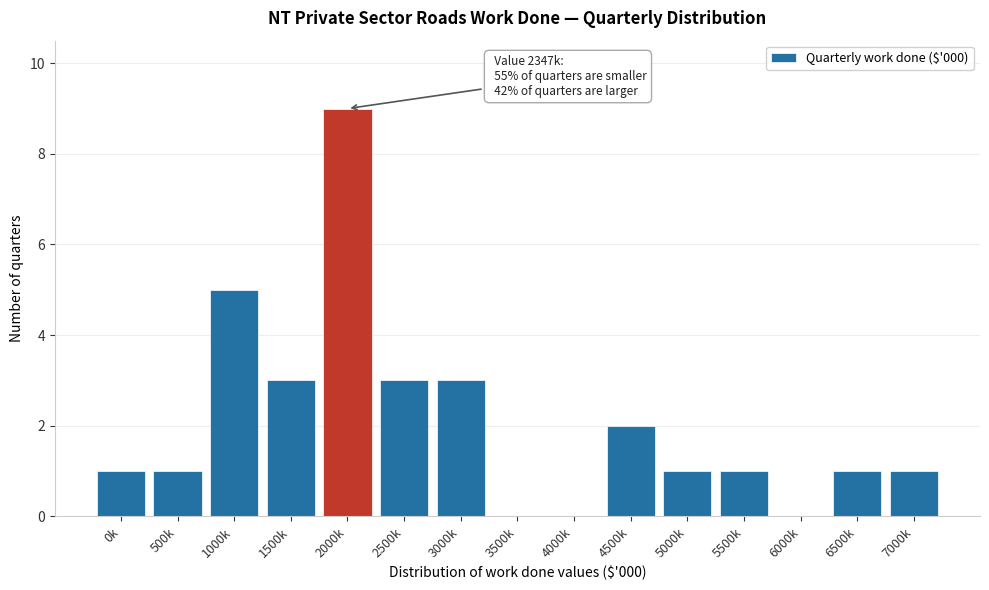

Reading left to right, what are all the values shown in this chart?

0k=1	500k=1	1000k=5	1500k=3	2000k=9	2500k=3	3000k=3	3500k=0	4000k=0	4500k=2	5000k=1	5500k=1	6000k=0	6500k=1	7000k=1